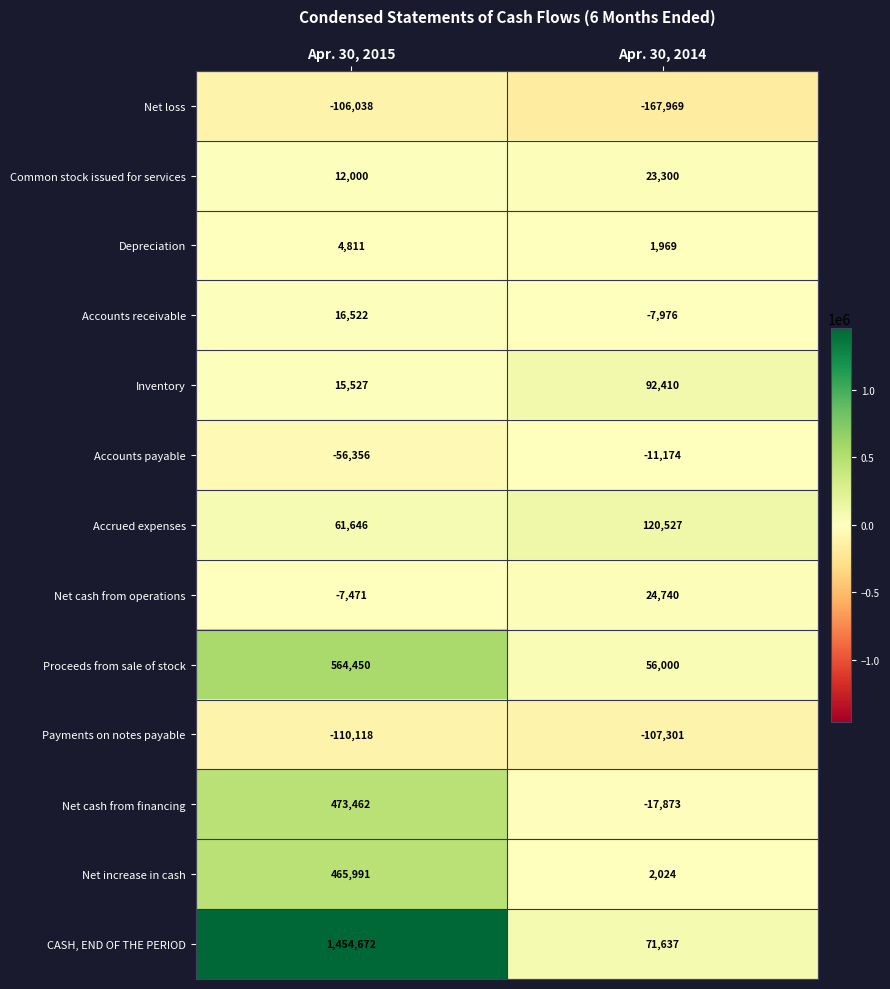

What is the total value across all series at Apr. 30, 2015?

2789098